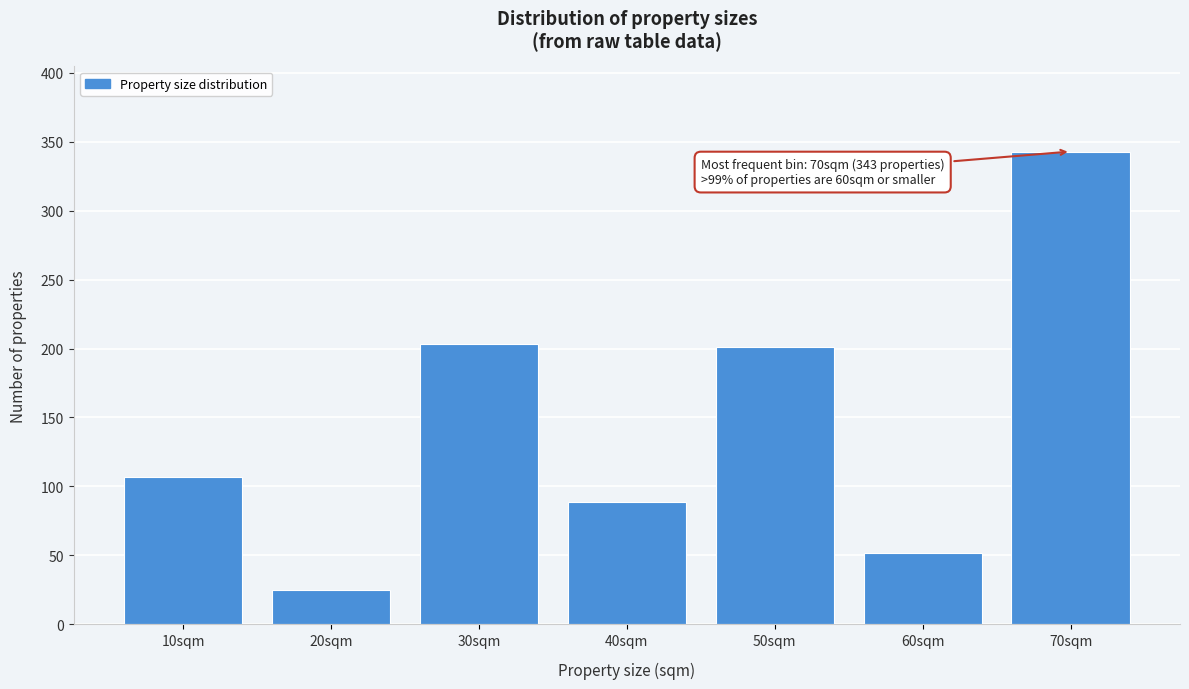

Reading left to right, what are all the values shown in this chart?

107	25	203	89	201	52	343